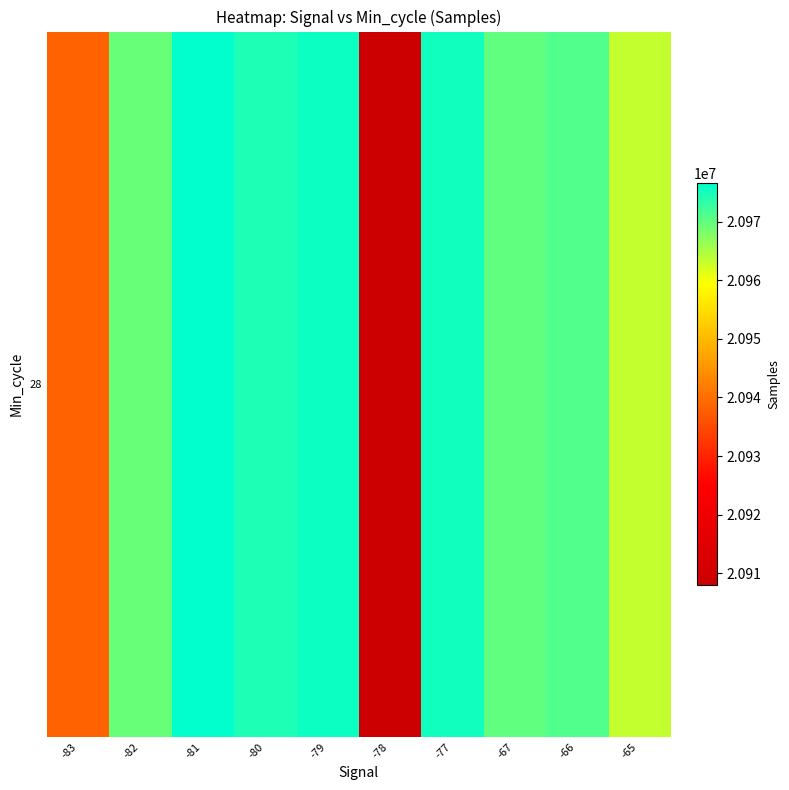

Rank the categories by value from highest to lowest.

-81, -79, -77, -80, -66, -67, -82, -65, -83, -78